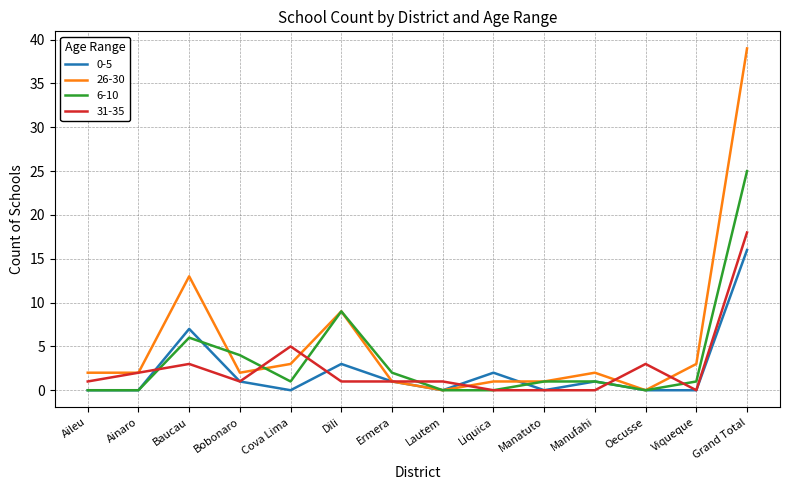

Reading left to right, what are all the values shown in this chart?

0-5: Aileu=0	Ainaro=0	Baucau=7	Bobonaro=1	Cova Lima=0	Dili=3	Ermera=1	Lautem=0	Liquica=2	Manatuto=0	Manufahi=1	Oecusse=0	Viqueque=0	Grand Total=16
26-30: Aileu=2	Ainaro=2	Baucau=13	Bobonaro=2	Cova Lima=3	Dili=9	Ermera=1	Lautem=0	Liquica=1	Manatuto=1	Manufahi=2	Oecusse=0	Viqueque=3	Grand Total=39
6-10: Aileu=0	Ainaro=0	Baucau=6	Bobonaro=4	Cova Lima=1	Dili=9	Ermera=2	Lautem=0	Liquica=0	Manatuto=1	Manufahi=1	Oecusse=0	Viqueque=1	Grand Total=25
31-35: Aileu=1	Ainaro=2	Baucau=3	Bobonaro=1	Cova Lima=5	Dili=1	Ermera=1	Lautem=1	Liquica=0	Manatuto=0	Manufahi=0	Oecusse=3	Viqueque=0	Grand Total=18